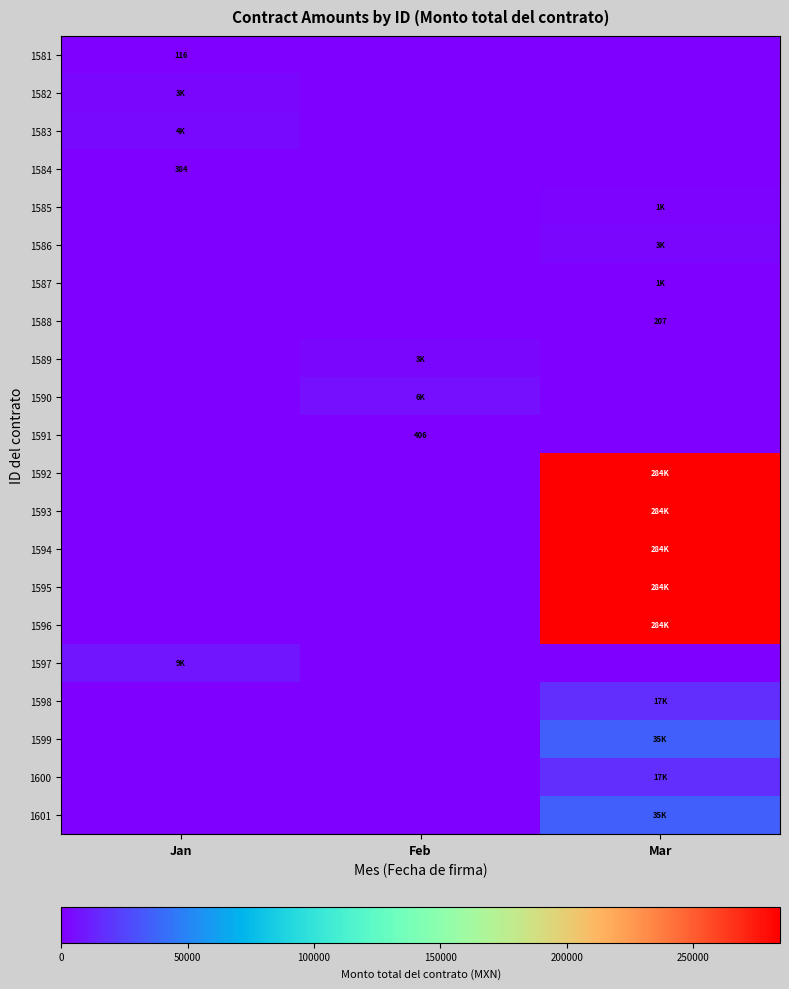

True or false: 1581 has a value of 116.0 at Jan.

True